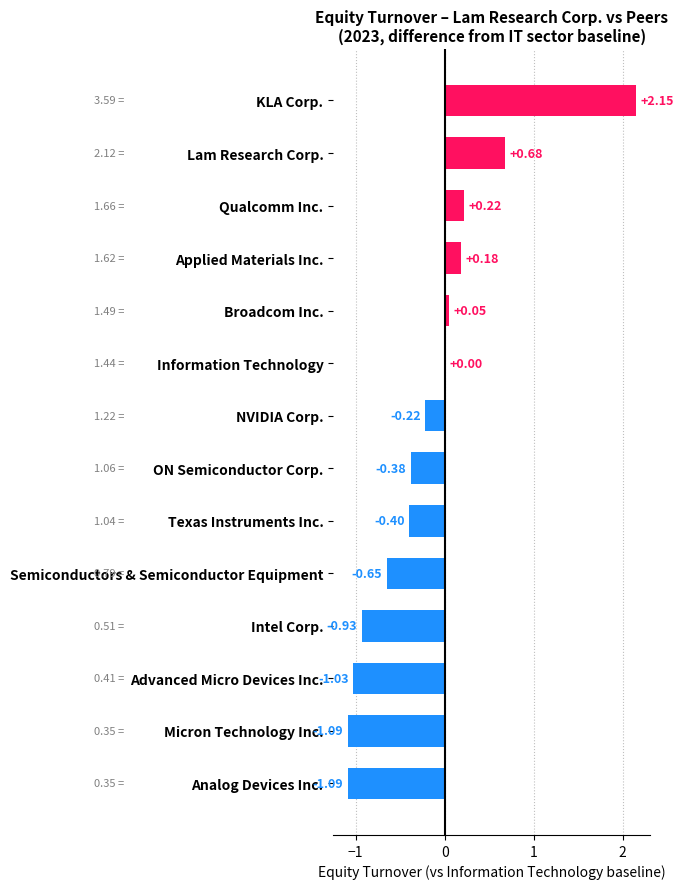

Which has a higher value, Analog Devices Inc. or Texas Instruments Inc.?

Texas Instruments Inc.